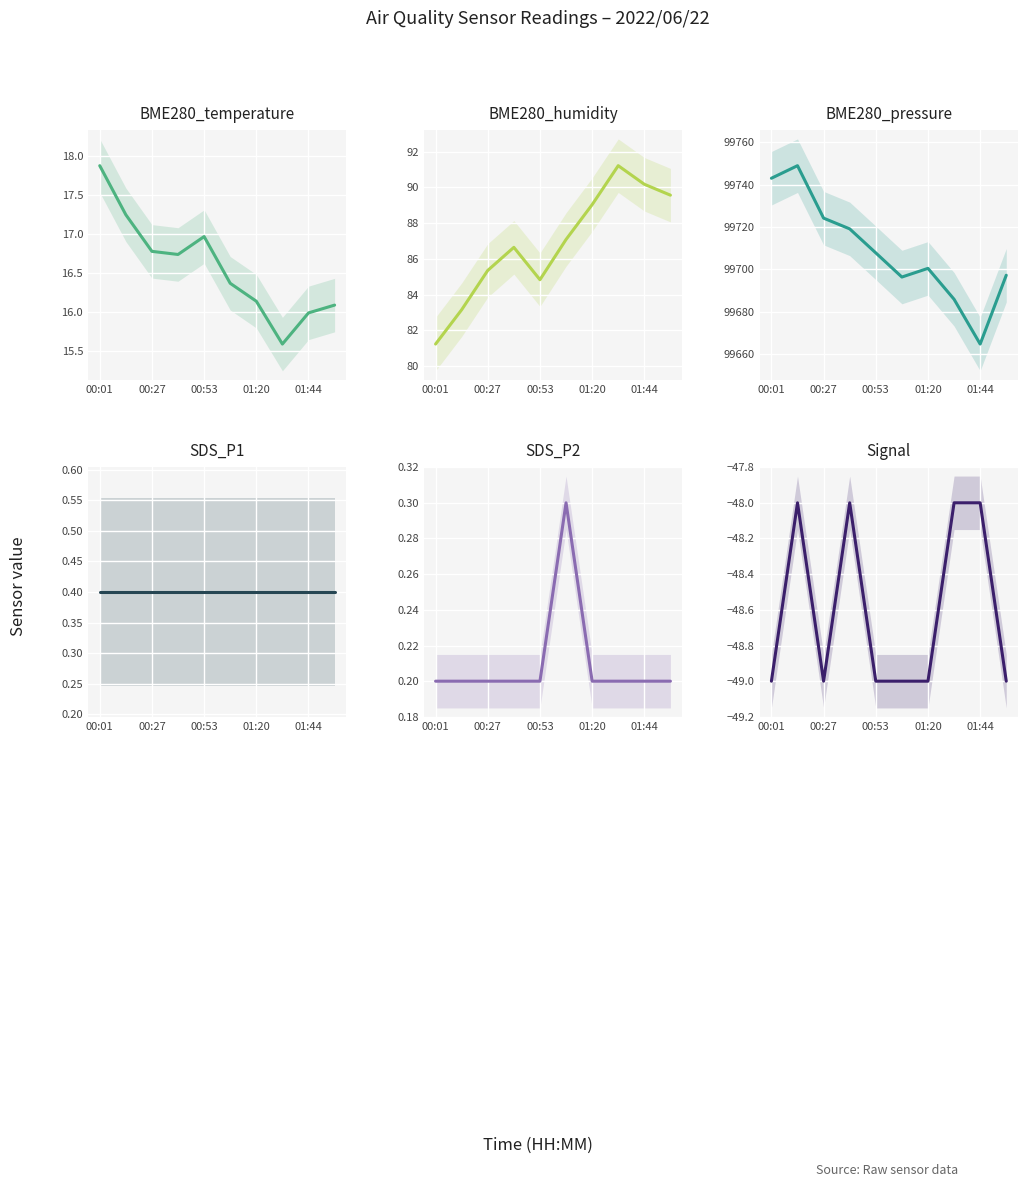

True or false: BME280_humidity and SDS_P2 cross at least once.

False